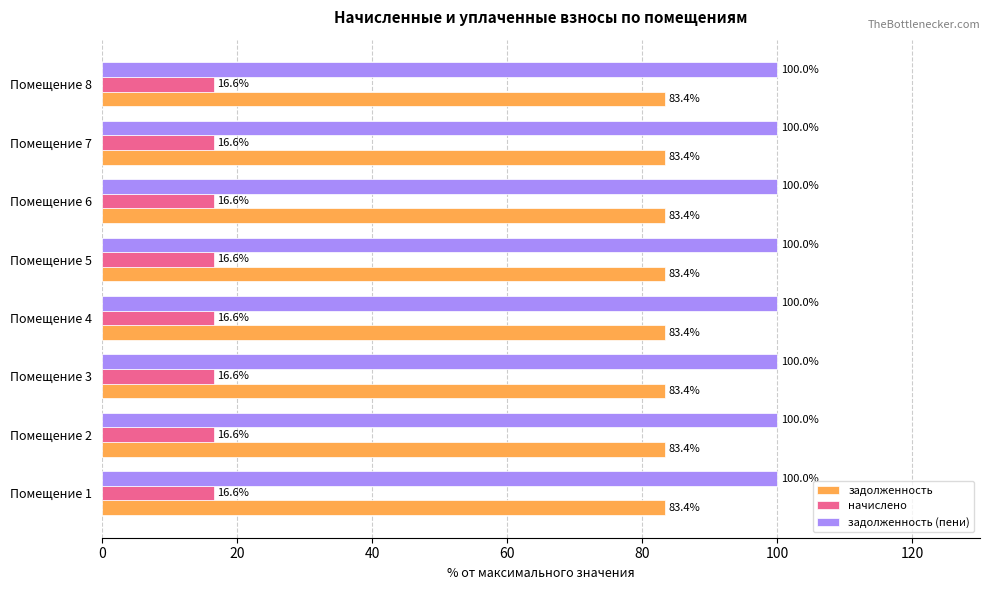

The задолженность (пени) series shows 100.0 at Помещение 4. True or false?

True